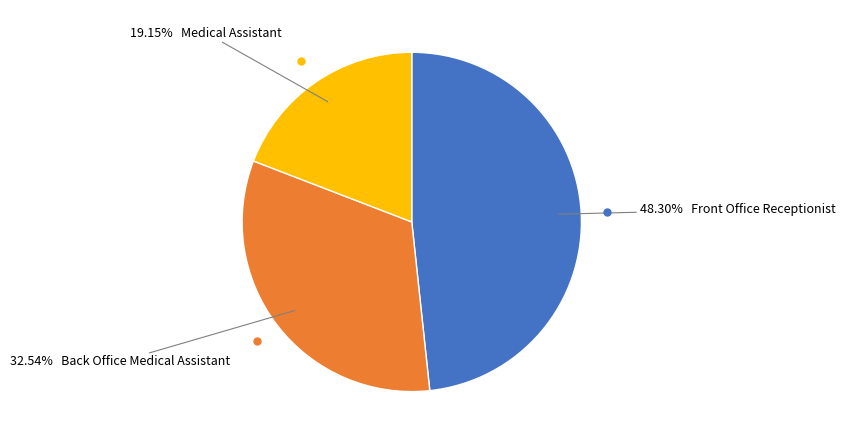

Is there any slice that represents more than half of the pie?

No